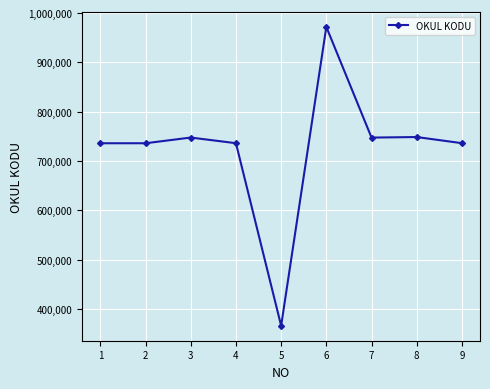

What is the value of the 1st point from the left?

736090